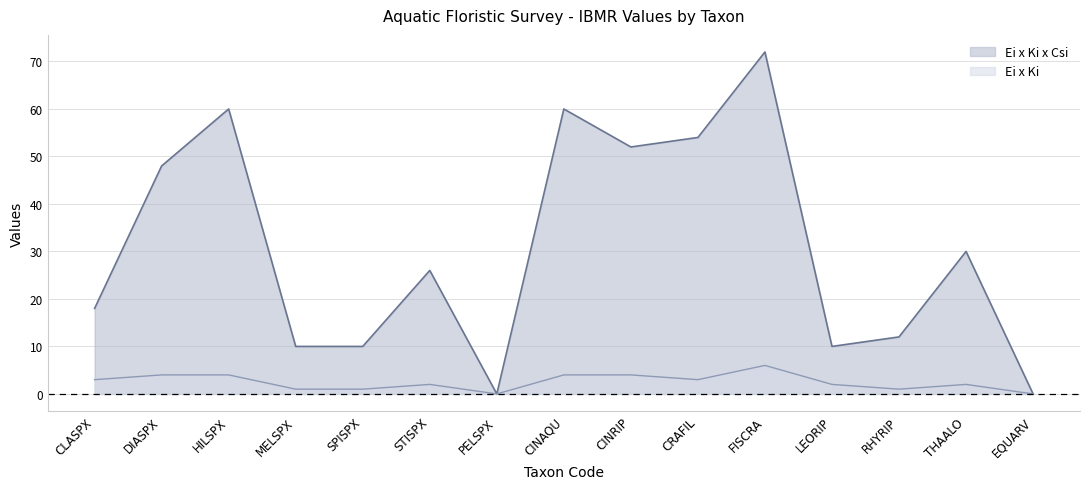

What is the difference between the second highest and minimum values in the Ei x Ki series?

4